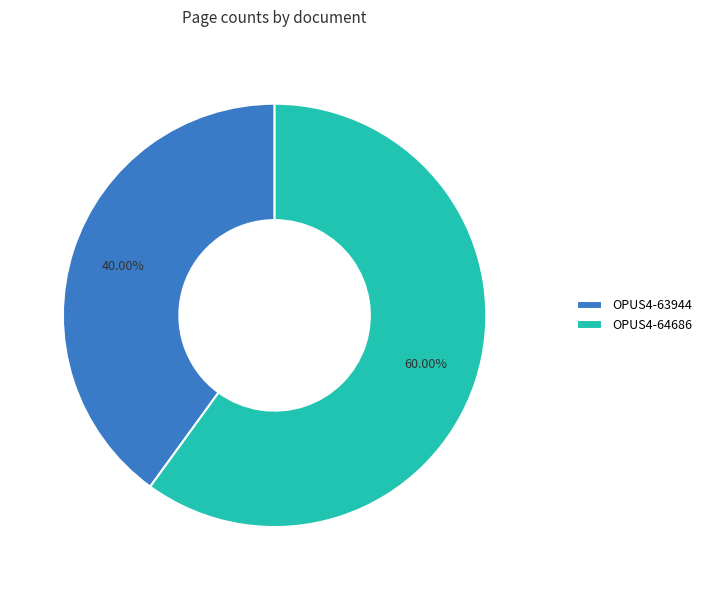

Which has a higher value, OPUS4-64686 or OPUS4-63944?

OPUS4-64686